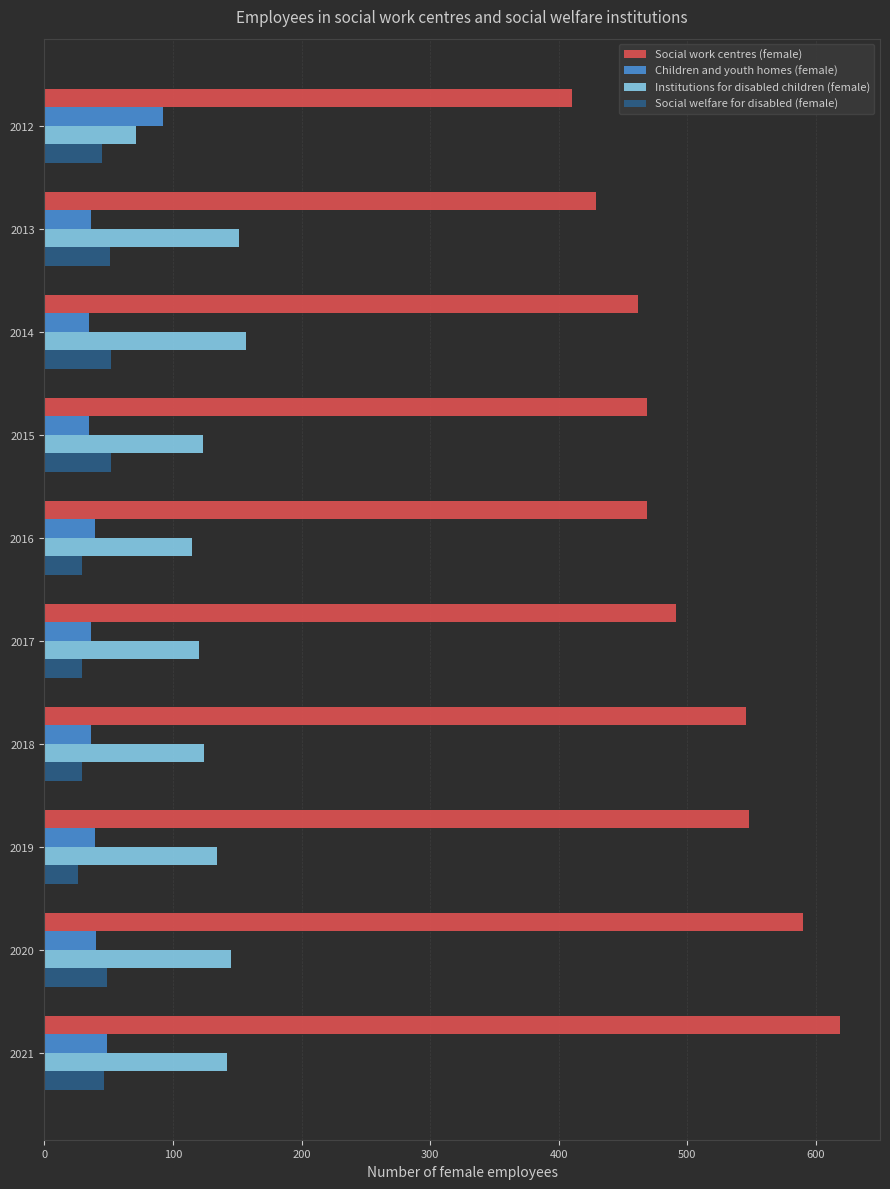

What is the spread (max minus min) of values at 2012?

365